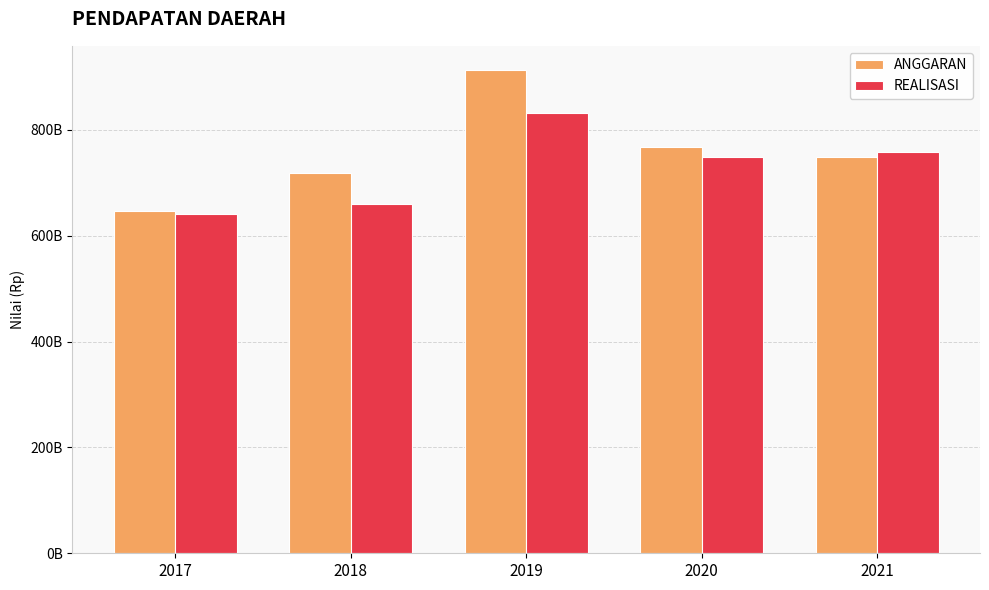

What value does the REALISASI series have at 2019?

831144718349.6